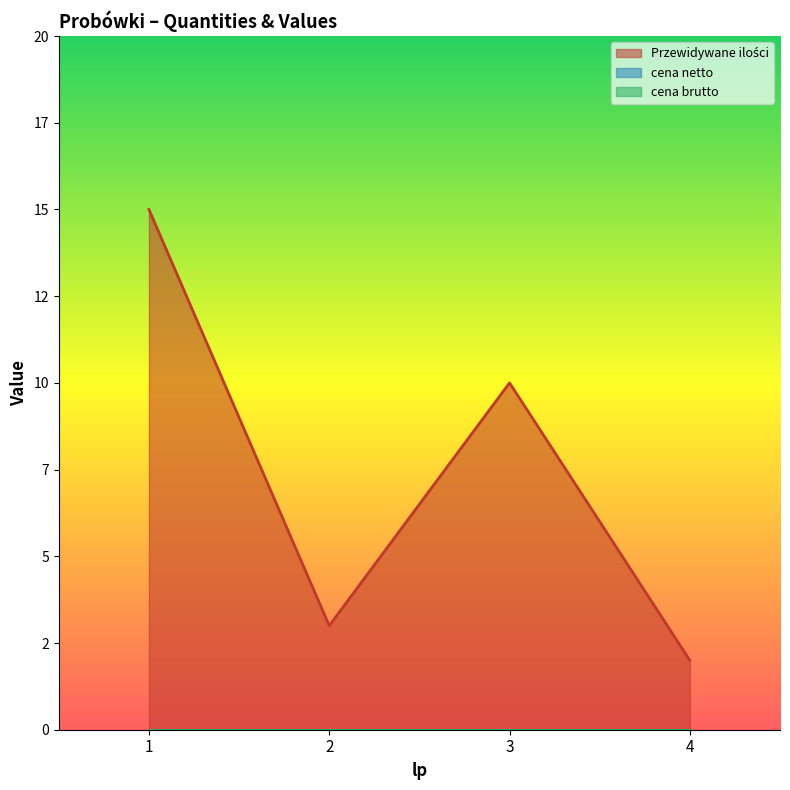

At which label is cena netto closest to 0?

1